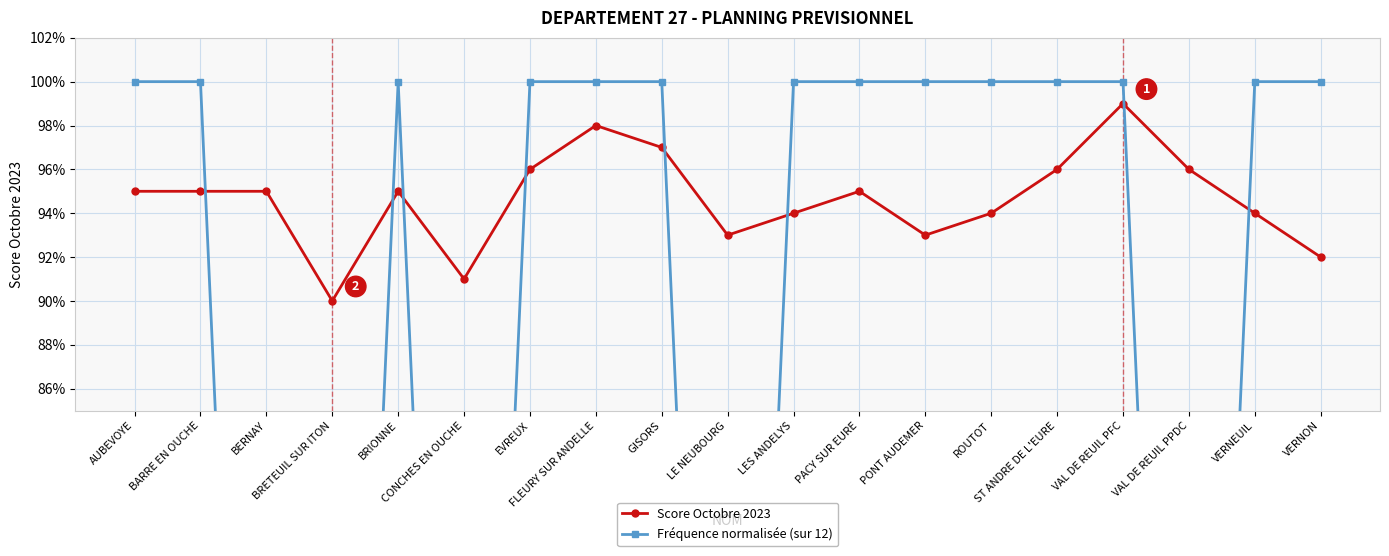

Which series changed the most between ROUTOT and VERNON?

Score Octobre 2023